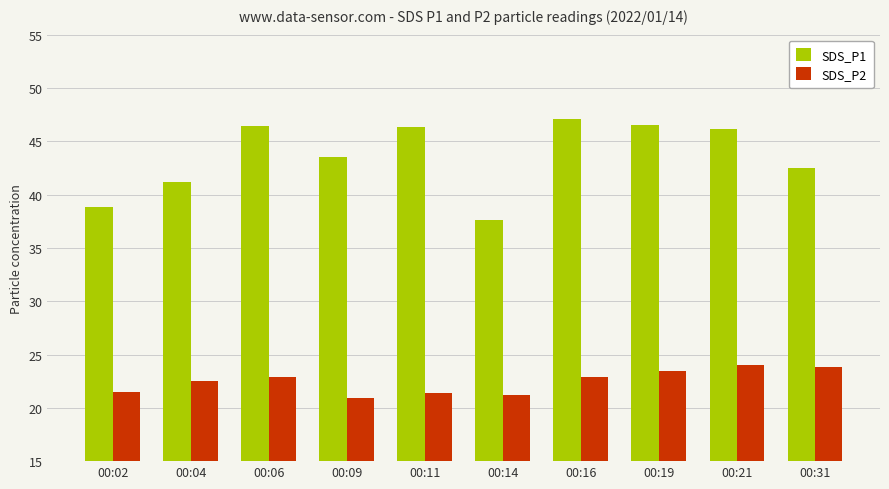

What is the difference between the maximum and minimum values in the SDS_P1 series?

9.5